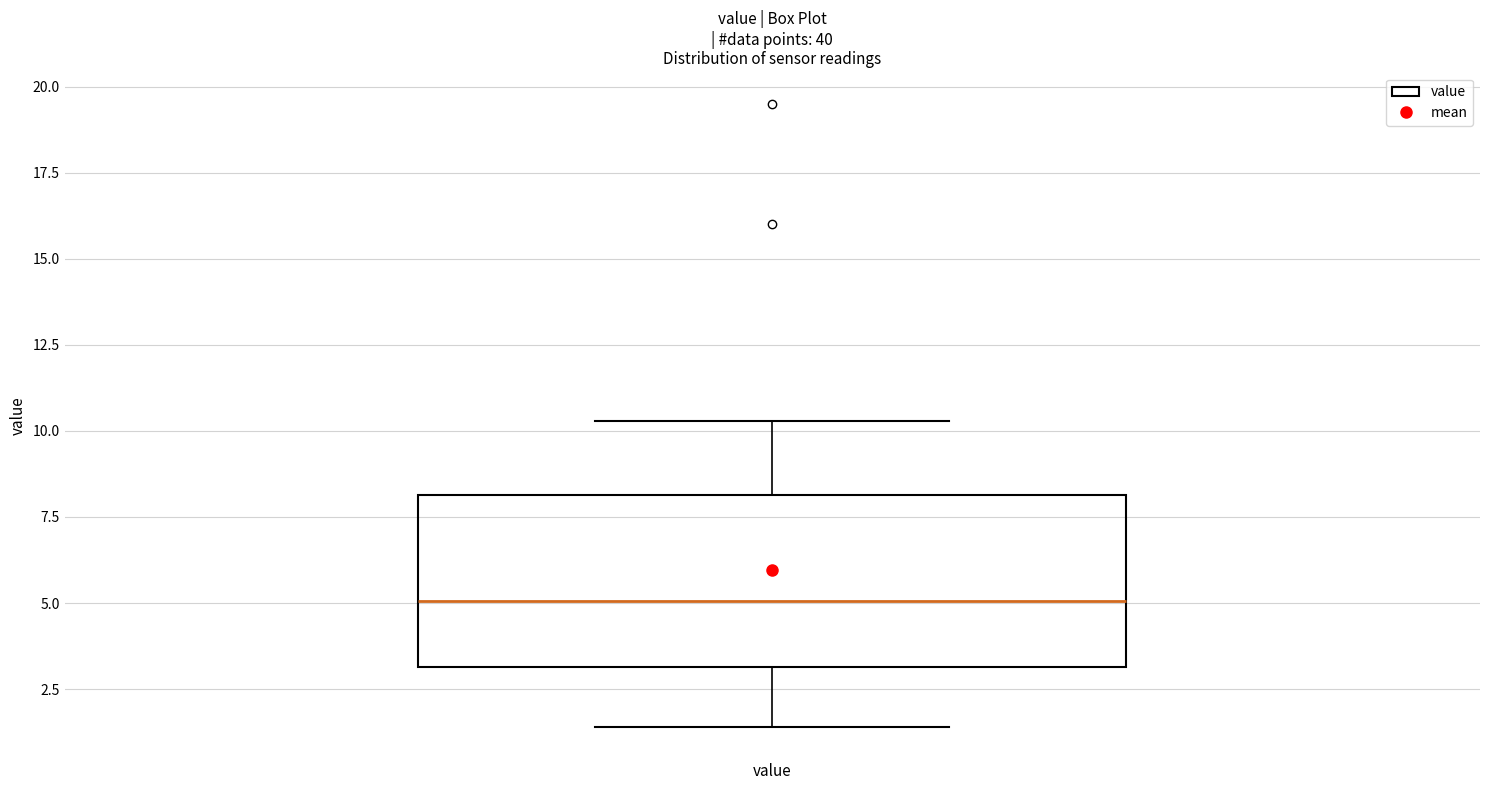

Transcribe this box plot: give where the median line is, the range the box spans, and where the two whiskers end, as read against the y-axis. The values are not printed on the chart, so give them approximately, as read against the axis.

median 5.0, box 3.0 to 8.0, whiskers 1.5 to 10.5